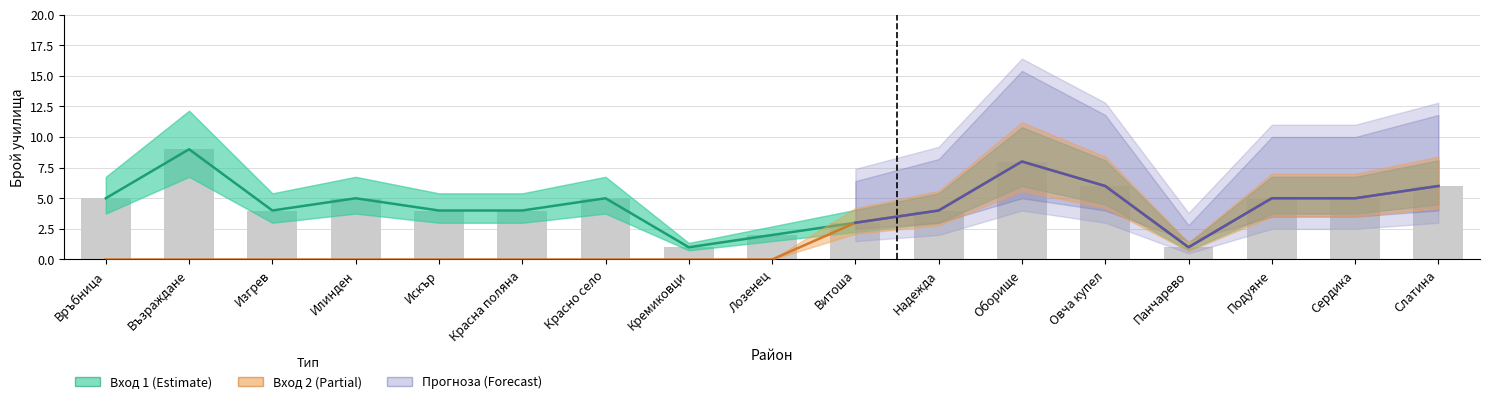

What is the label of the 6th bar from the left?

Красна поляна